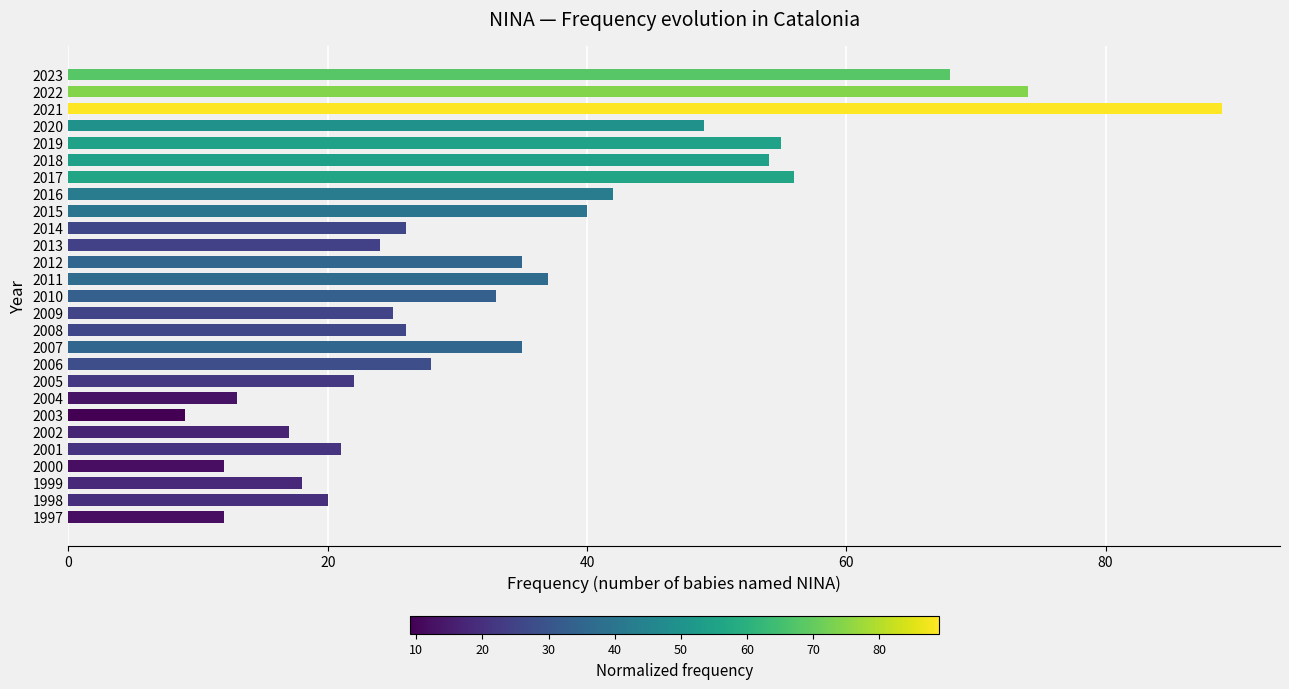

What is the ratio of the value at 2006 to the value at 2002?

1.6